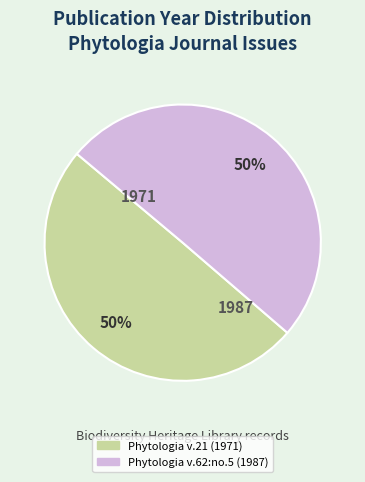

To the nearest percent, what percentage of the pie is Phytologia v.62:no.5 (1987)?

50%